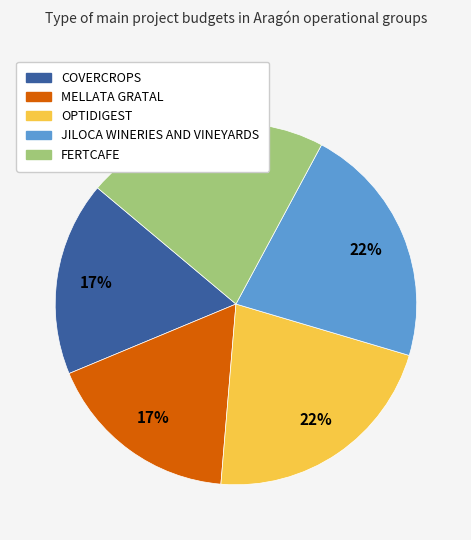

Combined, do JILOCA WINERIES AND VINEYARDS and OPTIDIGEST account for over 50%?

No